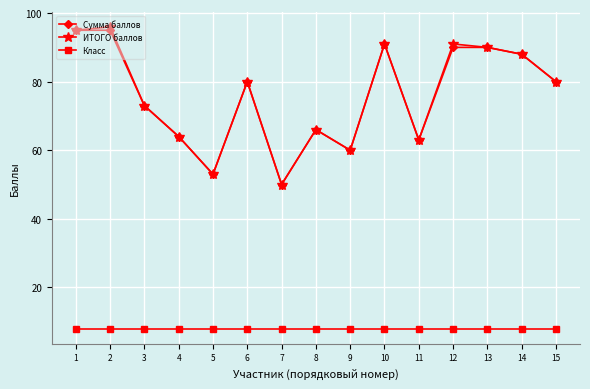

What is the value of the ИТОГО баллов point at the 15th from the left?

80